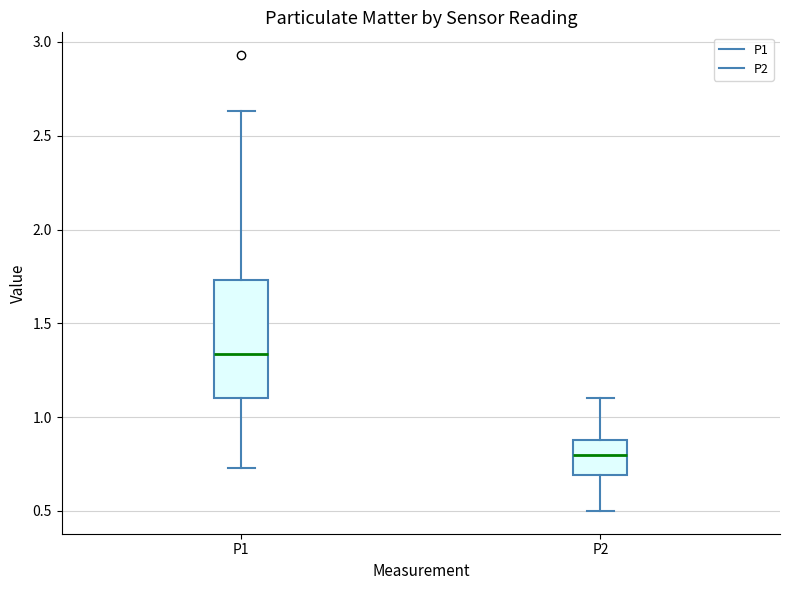

Reading left to right, transcribe this box plot: for each box, give where its median line is, the range the box spans, and where its two whiskers end, as read against the y-axis. The values are not printed on the chart, so give them approximately, as read against the axis.

P1: median 1.35, box 1.10 to 1.75, whiskers 0.75 to 2.65
P2: median 0.80, box 0.70 to 0.90, whiskers 0.50 to 1.10